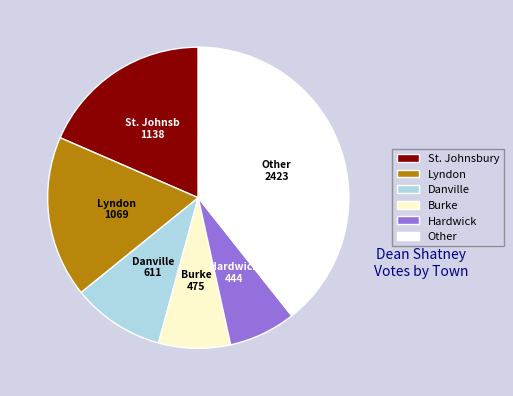

Do Burke and Lyndon together represent more than half of the pie?

No